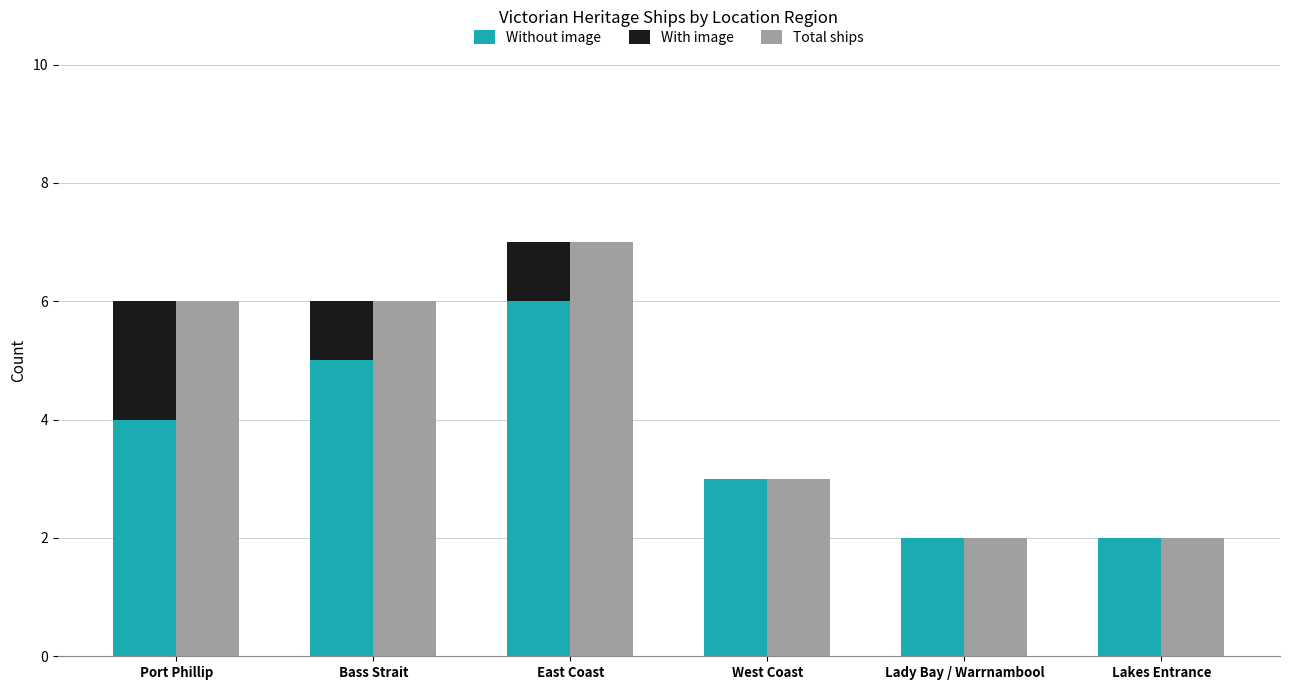

How many values in the Without image series are below 4?

3